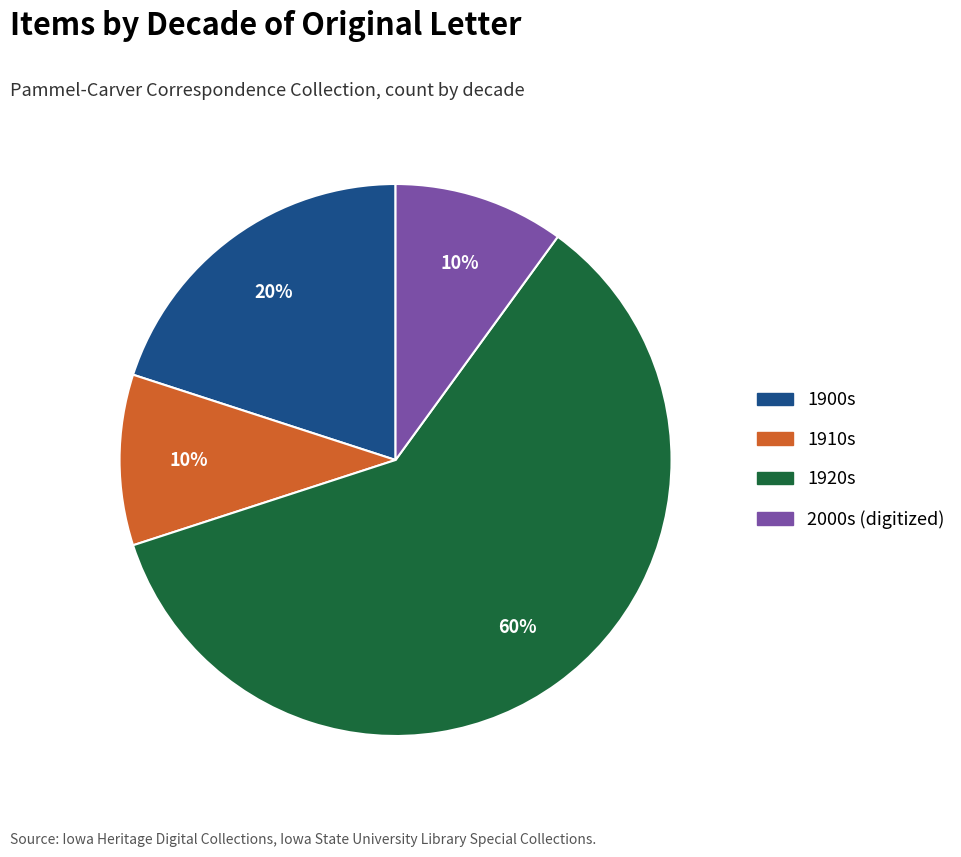

To the nearest percent, what is the average slice percentage?

25%